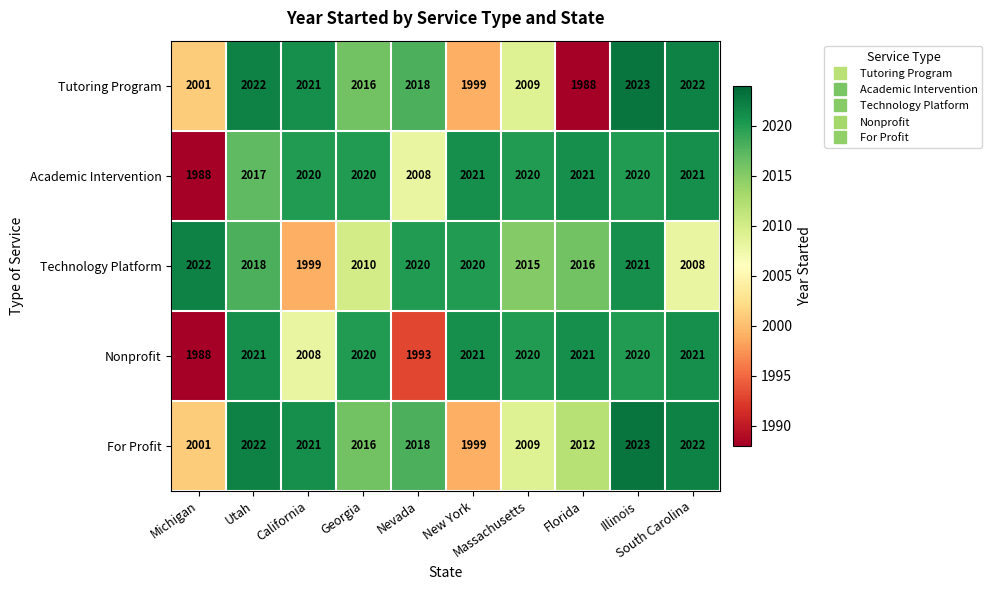

What is the minimum value for Academic Intervention?

1988